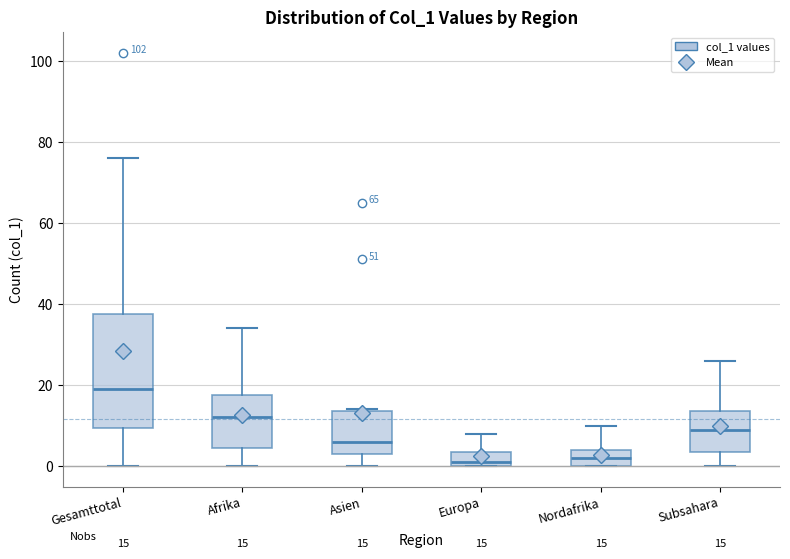

Which box is the tallest, from its lower edge to its upper edge?

Gesamttotal